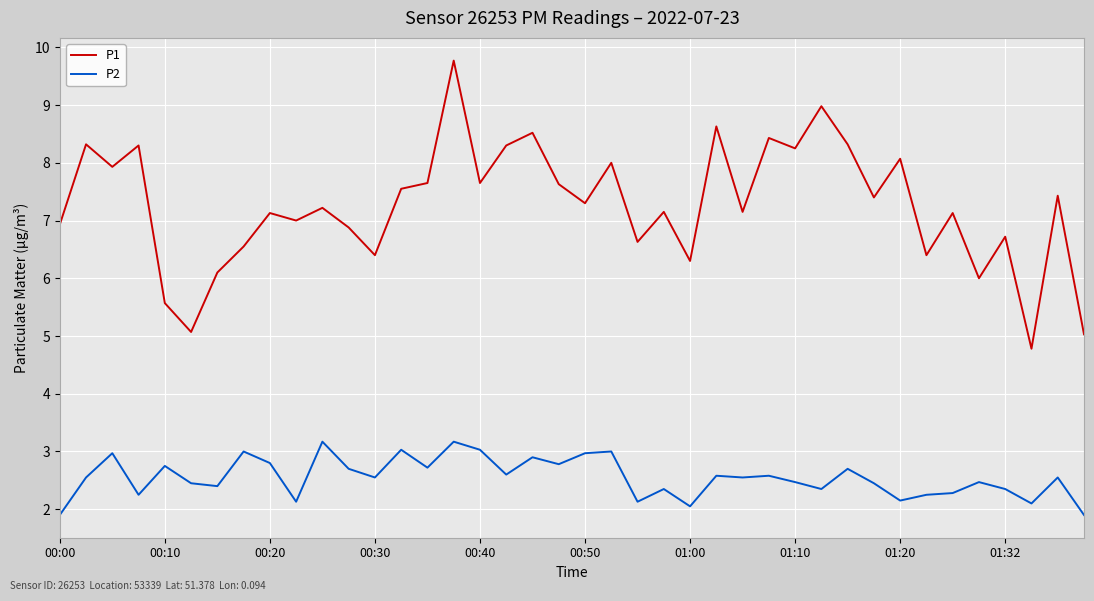

True or false: P1 and P2 intersect in this chart.

False